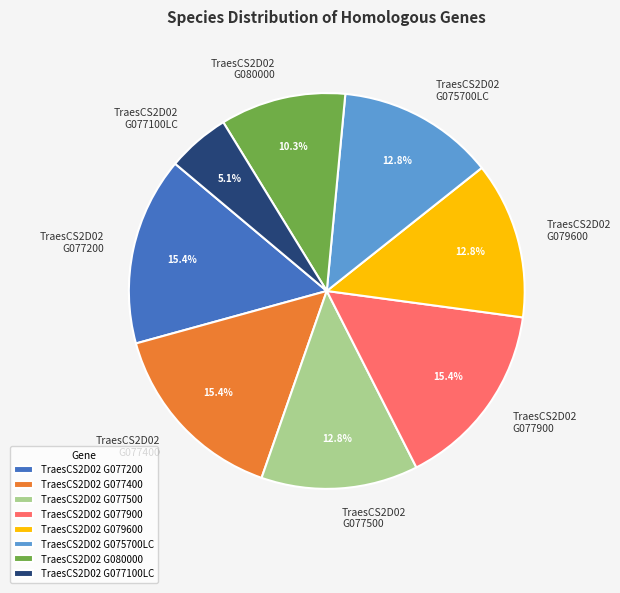

Is there a majority slice in this chart?

No